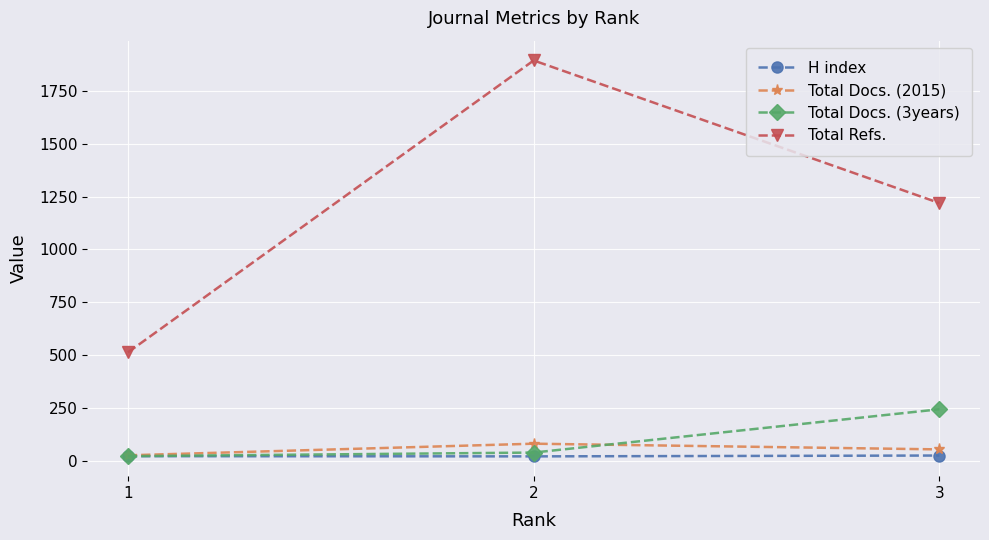

Which series has the largest range (max minus min)?

Total Refs.